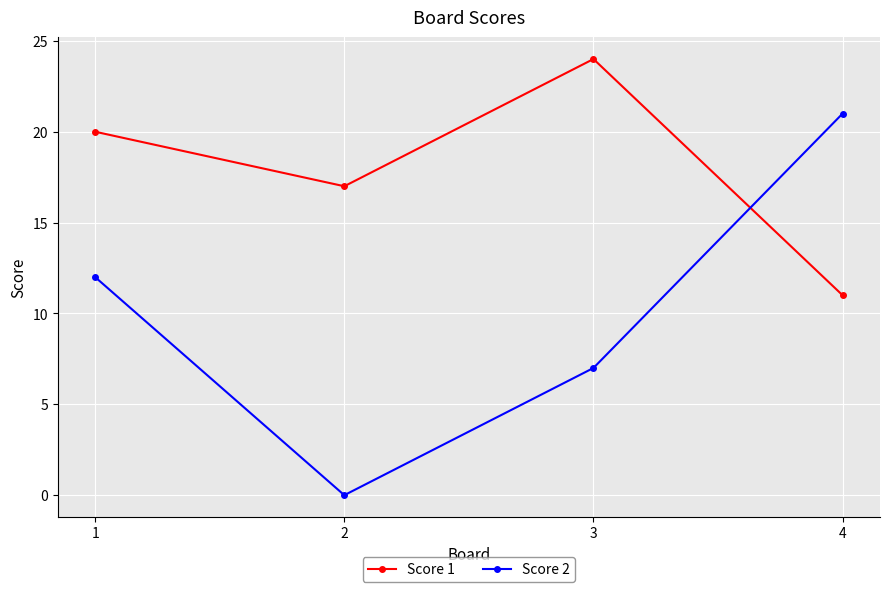

At how many categories does at least one series exceed 7?

4